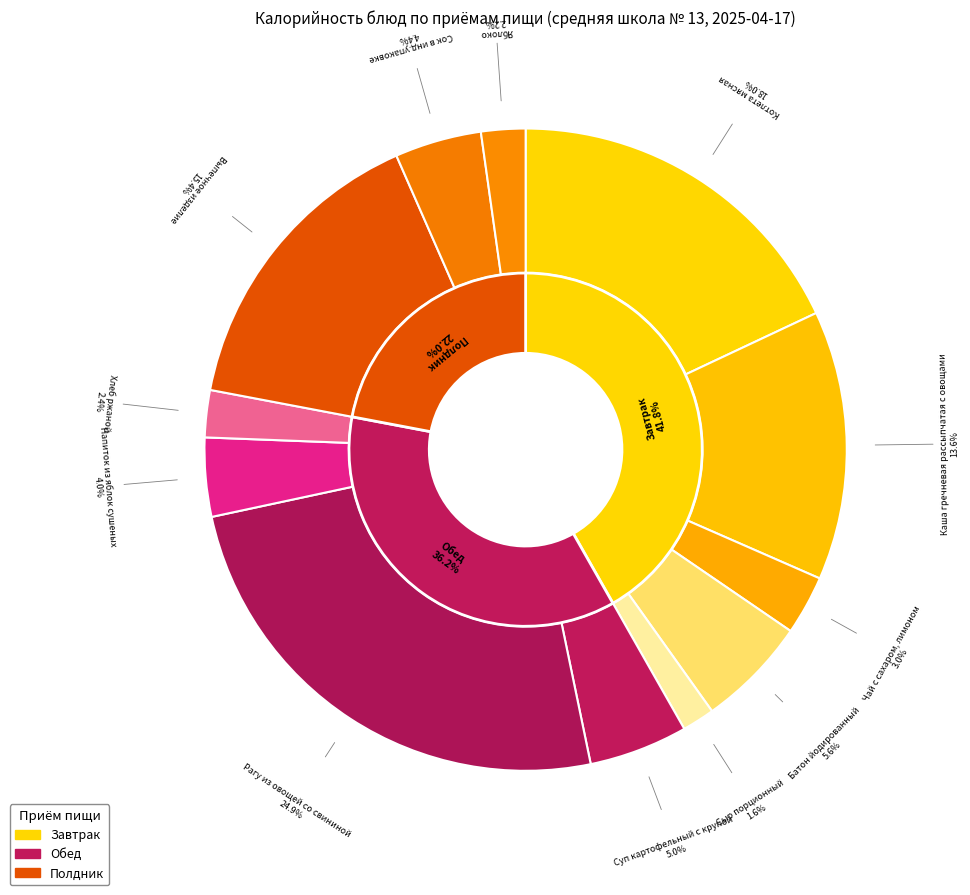

Is it true that Выпечное изделие is 26% of the pie?

False